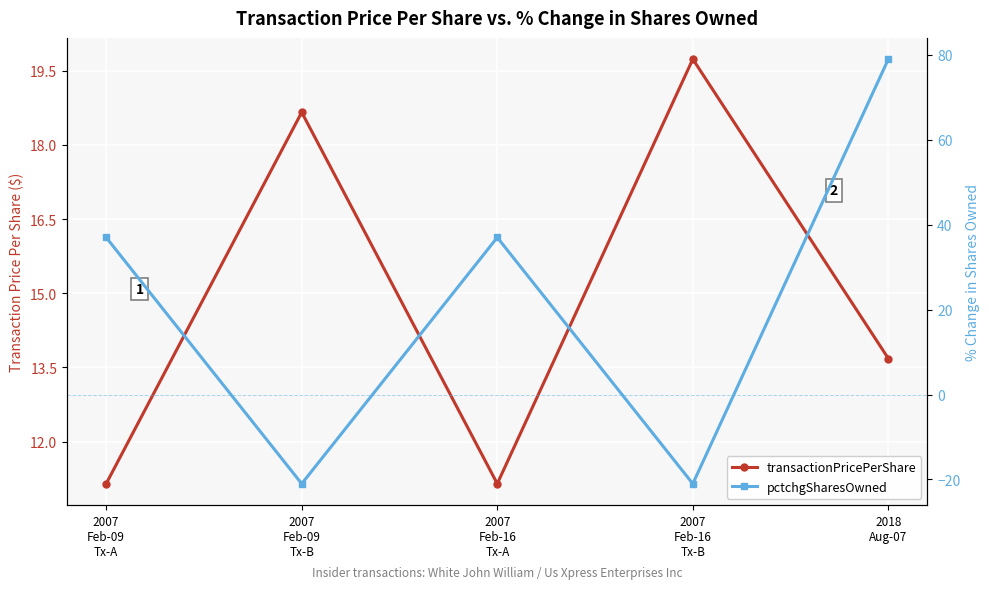

What is the sum of all pctchgSharesOwned values?

111.0